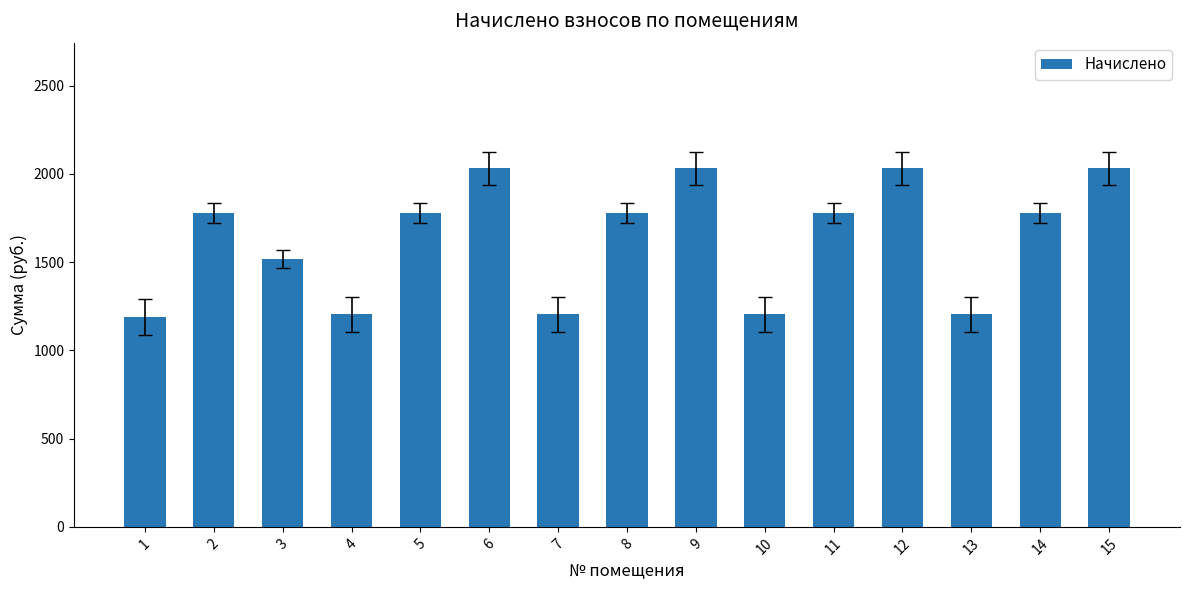

What is the ratio of the value at 3 to the value at 6?

0.7